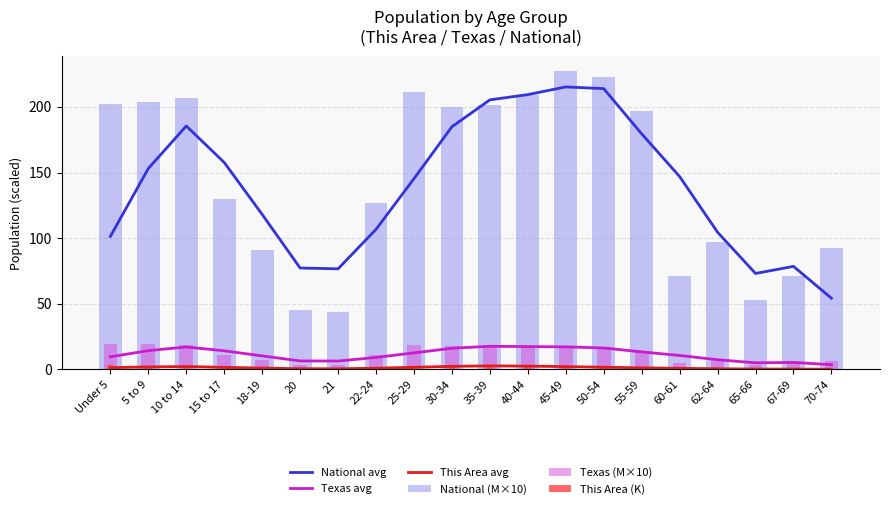

Reading left to right, transcribe all the data shown in this chart.

National avg: Under 5=101.4	5 to 9=153.1	10 to 14=185.5	15 to 17=157.7	18-19=118.1	20=77.3	21=76.7	22-24=106.7	25-29=145.3	30-34=184.9	35-39=205.3	40-44=209.4	45-49=215.2	50-54=213.9	55-59=179.5	60-61=147.0	62-64=104.5	65-66=73.1	67-69=78.5	70-74=54.3
Texas avg: Under 5=9.6	5 to 9=14.3	10 to 14=17.2	15 to 17=14.2	18-19=10.3	20=6.5	21=6.4	22-24=9.2	25-29=12.7	30-34=16.2	35-39=17.7	40-44=17.4	45-49=17.2	50-54=16.4	55-59=13.4	60-61=10.7	62-64=7.4	65-66=5.1	67-69=5.4	70-74=3.7
This Area avg: Under 5=1.4	5 to 9=2.0	10 to 14=2.3	15 to 17=1.6	18-19=1.1	20=0.6	21=0.5	22-24=1.0	25-29=1.7	30-34=2.4	35-39=2.7	40-44=2.6	45-49=2.2	50-54=1.7	55-59=1.2	60-61=0.9	62-64=0.6	65-66=0.3	67-69=0.3	70-74=0.2
National (M×10): Under 5=202.0	5 to 9=203.5	10 to 14=206.8	15 to 17=129.5	18-19=90.9	20=45.2	21=43.5	22-24=127.1	25-29=211.0	30-34=199.6	35-39=201.8	40-44=208.9	45-49=227.1	50-54=223.0	55-59=196.6	60-61=71.1	62-64=97.0	65-66=53.2	67-69=71.2	70-74=92.8
Texas (M×10): Under 5=19.3	5 to 9=19.3	10 to 14=18.8	15 to 17=11.3	18-19=7.6	20=3.7	21=3.6	22-24=10.9	25-29=18.5	30-34=17.6	35-39=17.6	40-44=16.9	45-49=17.6	50-54=16.7	55-59=14.2	60-61=5.0	62-64=6.7	65-66=3.7	67-69=4.8	70-74=6.2
This Area (K): Under 5=3.1	5 to 9=2.5	10 to 14=2.2	15 to 17=1.2	18-19=0.6	20=0.3	21=0.2	22-24=0.9	25-29=2.6	30-34=3.0	35-39=3.0	40-44=2.3	45-49=1.9	50-54=1.6	55-59=1.2	60-61=0.4	62-64=0.5	65-66=0.2	67-69=0.3	70-74=0.3